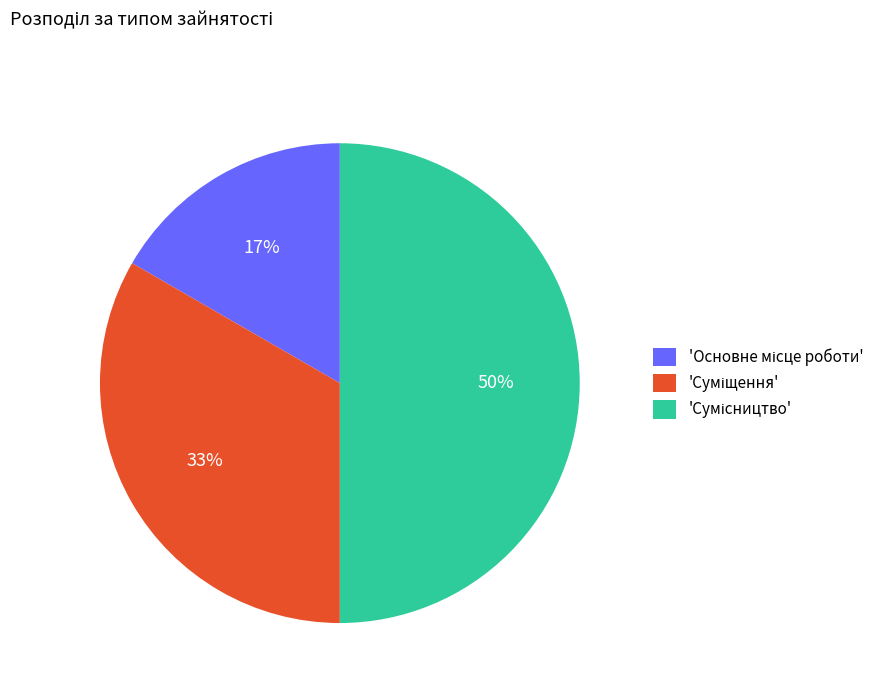

To the nearest percent, what is the average slice percentage?

33%